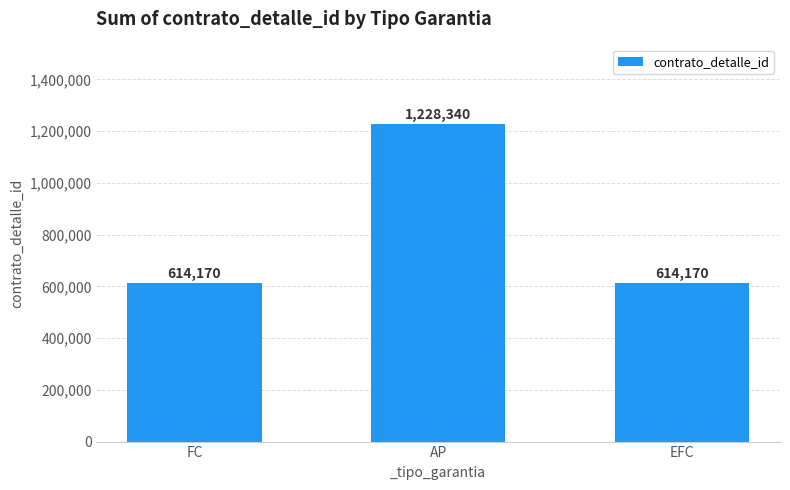

Read the value at AP.

1228340